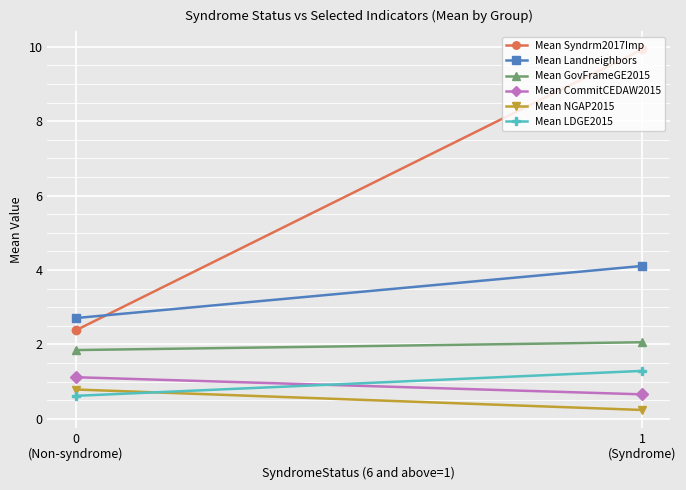

Where does the Mean Landneighbors series first go above 4?

1
(Syndrome)